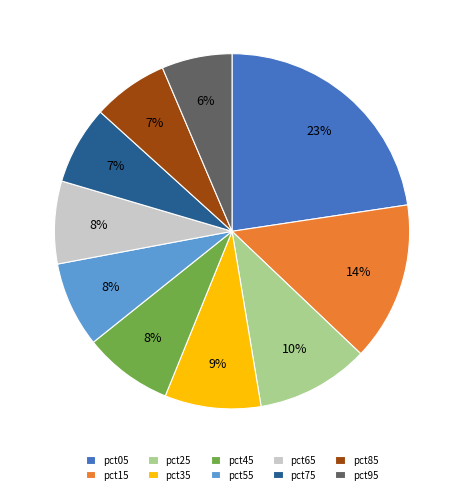

How many segments does this pie chart have?

10